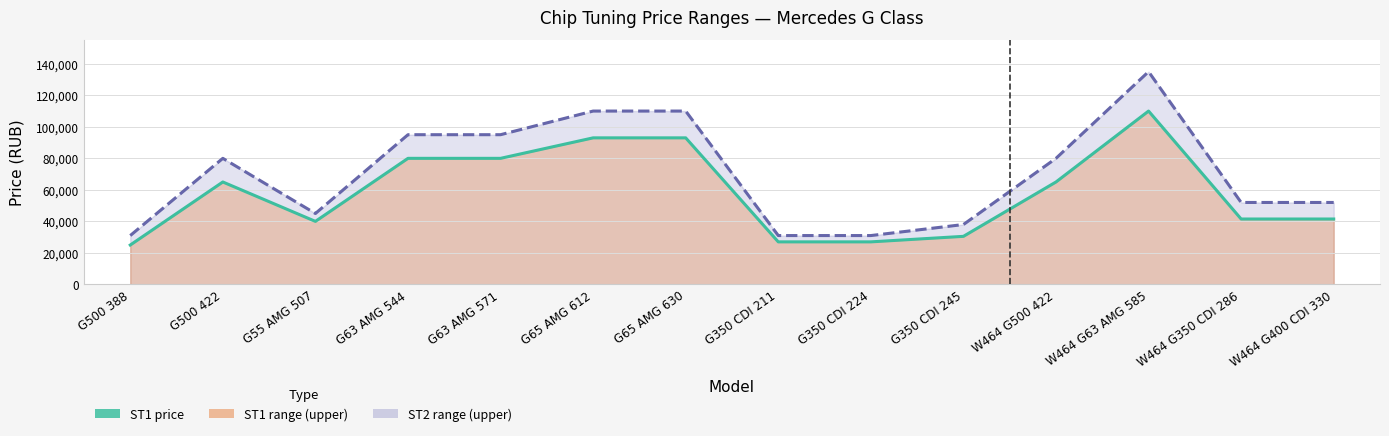

Reading right to left, extract all data points from this chart.

ST1 price: 41500	41500	110000	65000	30500	27000	27000	93000	93000	80000	80000	40000	65000	25000
ST2 price: 52000	52000	135000	80000	38000	31000	31000	110000	110000	95000	95000	45000	80000	31000